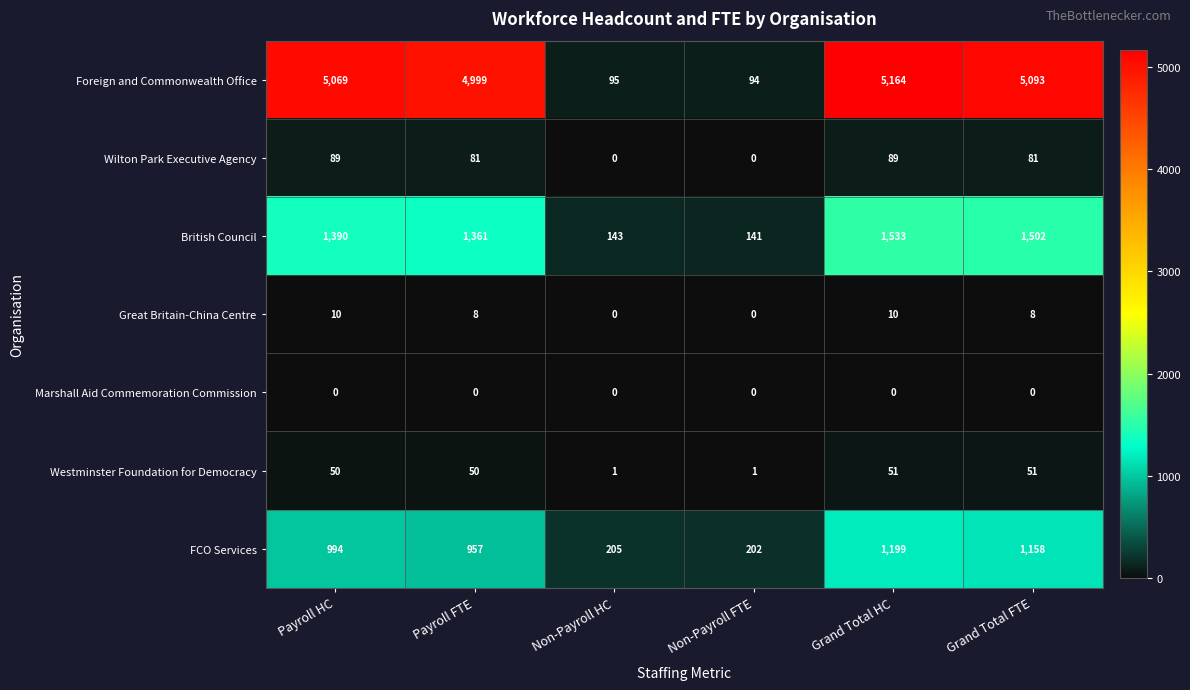

How many distinct data groups are displayed?

7